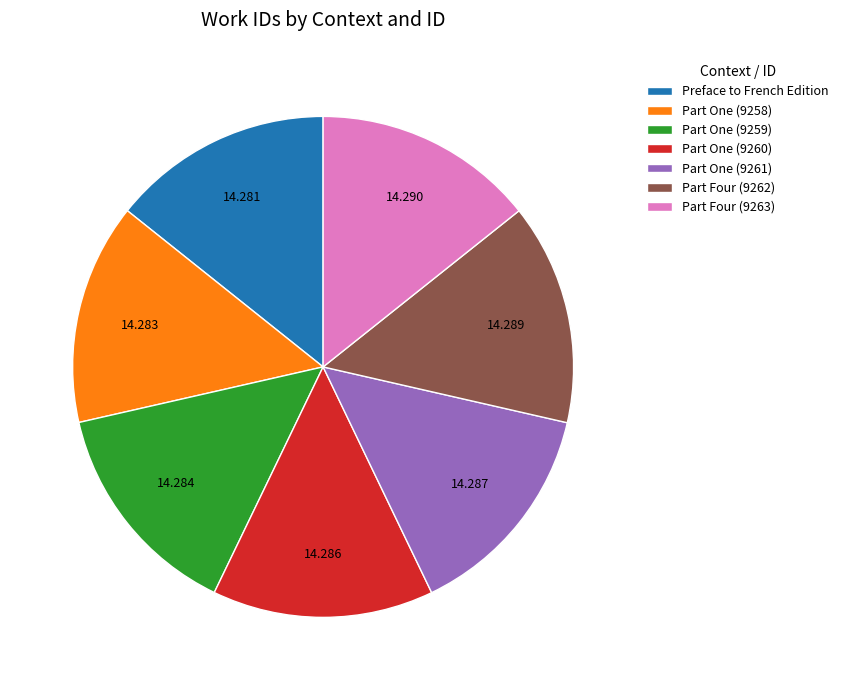

Do Part One (9258) and Part One (9260) together represent more than half of the pie?

No